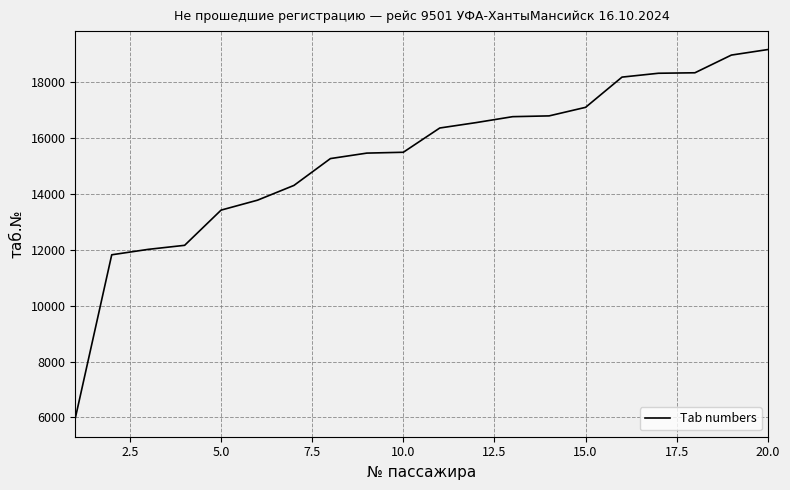

What is the difference between the maximum and minimum values?

13207